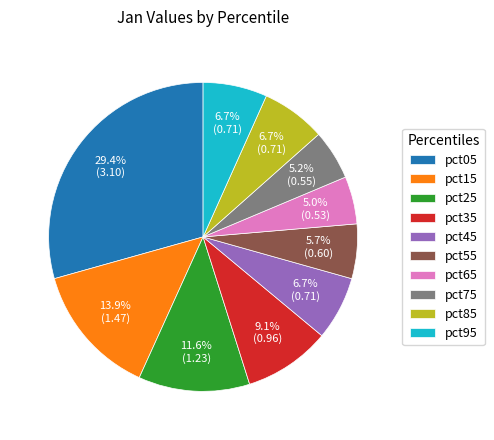

True or false: pct45 accounts for 1% of the total.

False